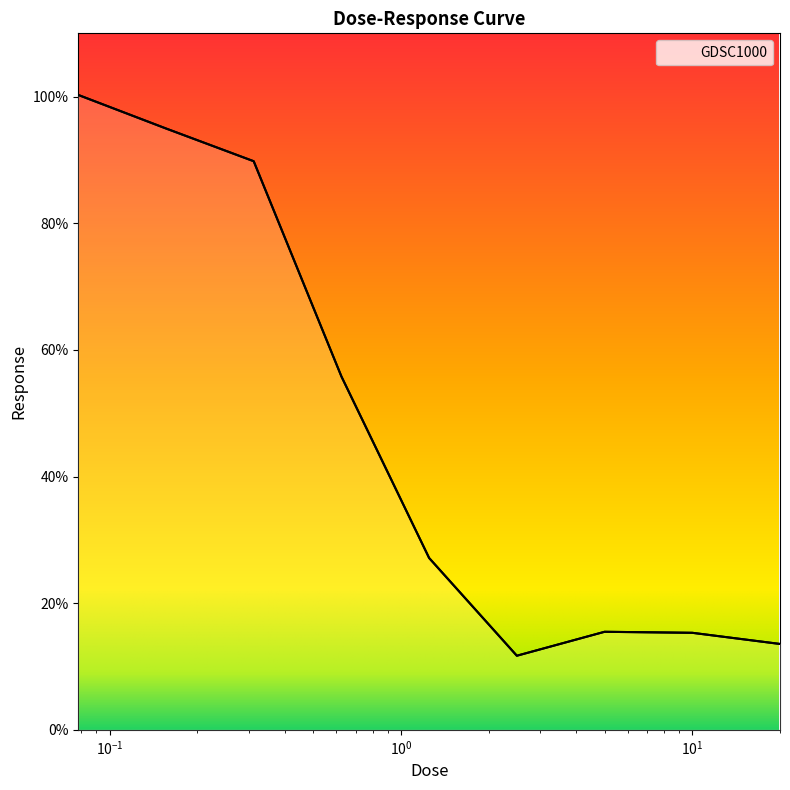

What is the maximum value shown in the chart?

100.3